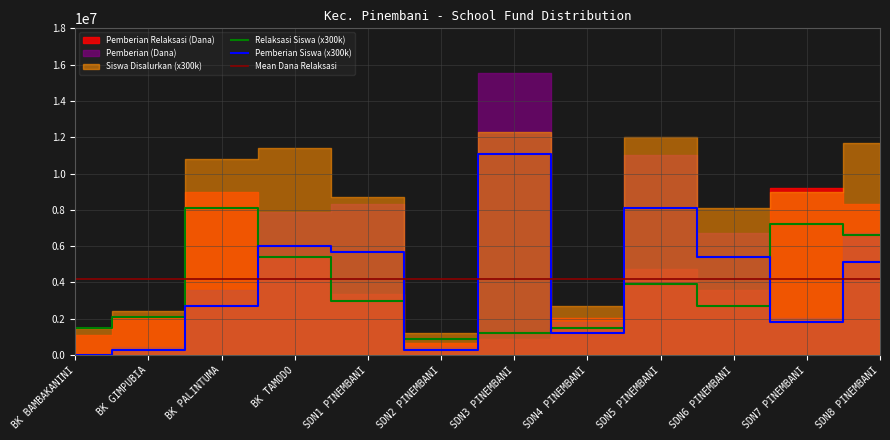

The Siswa Disalurkan series shows 49 at SDN 7 PINEMBANI. True or false?

False